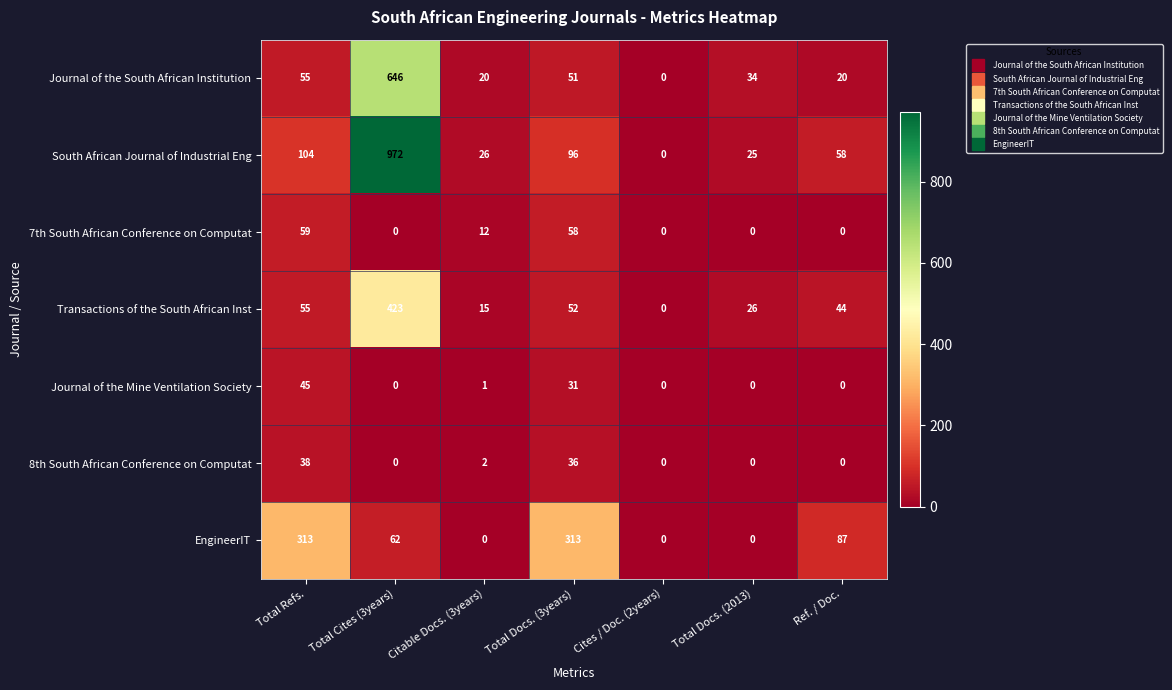

How many distinct data groups are displayed?

7